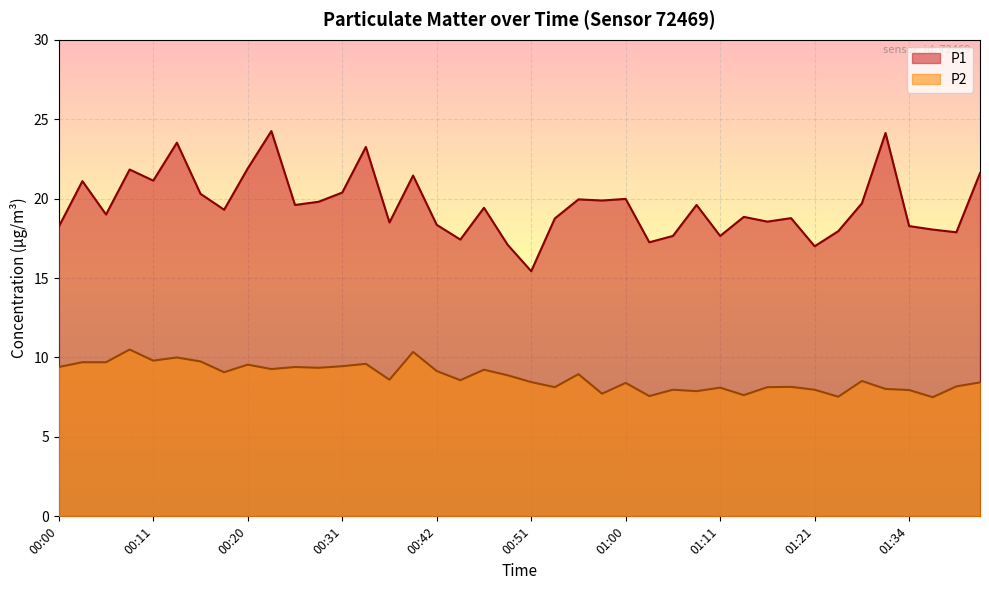

What is the spread (max minus min) of values at 00:42?

9.2